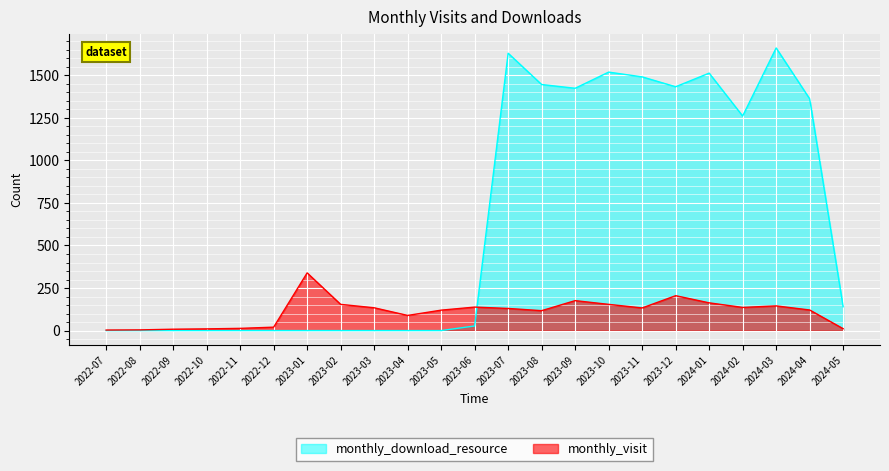

Between 2024-05 and 2022-09, which is larger?

2024-05